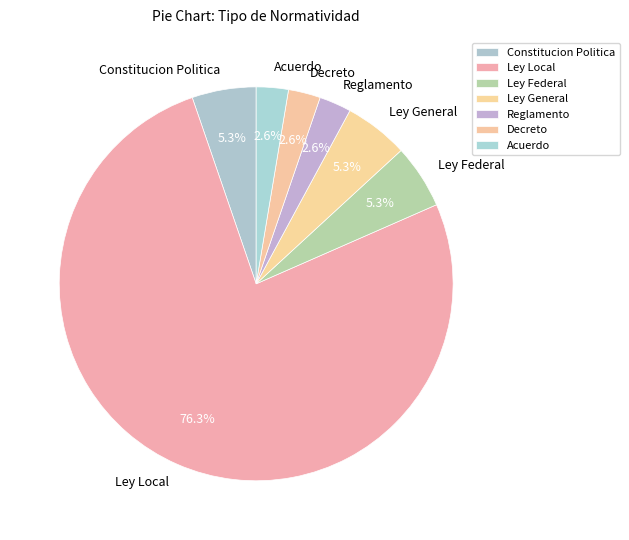

What is the largest slice in the pie chart?

Ley Local